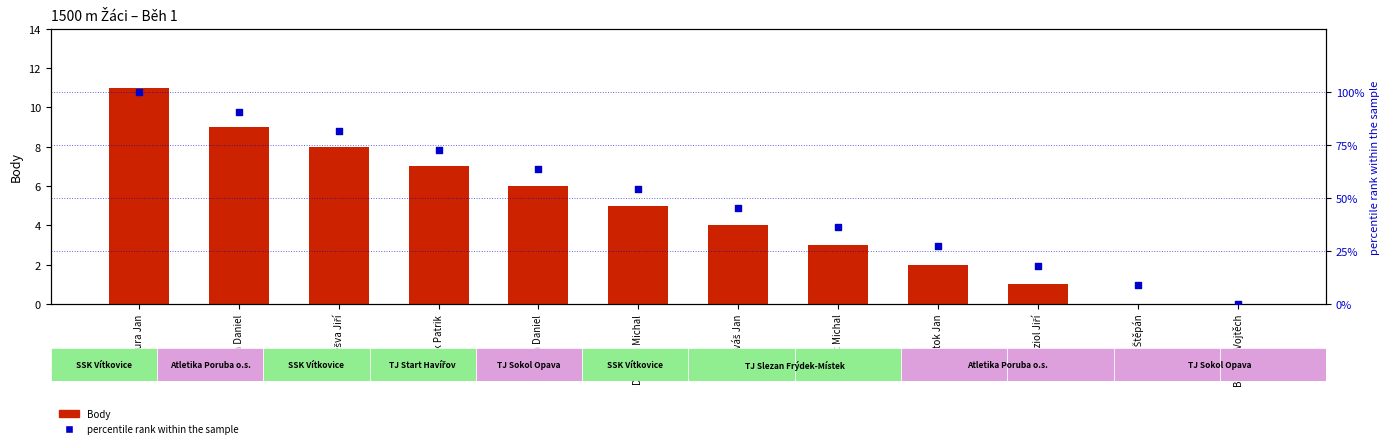

What are all the series names shown in the legend?

Body, percentile rank within the sample